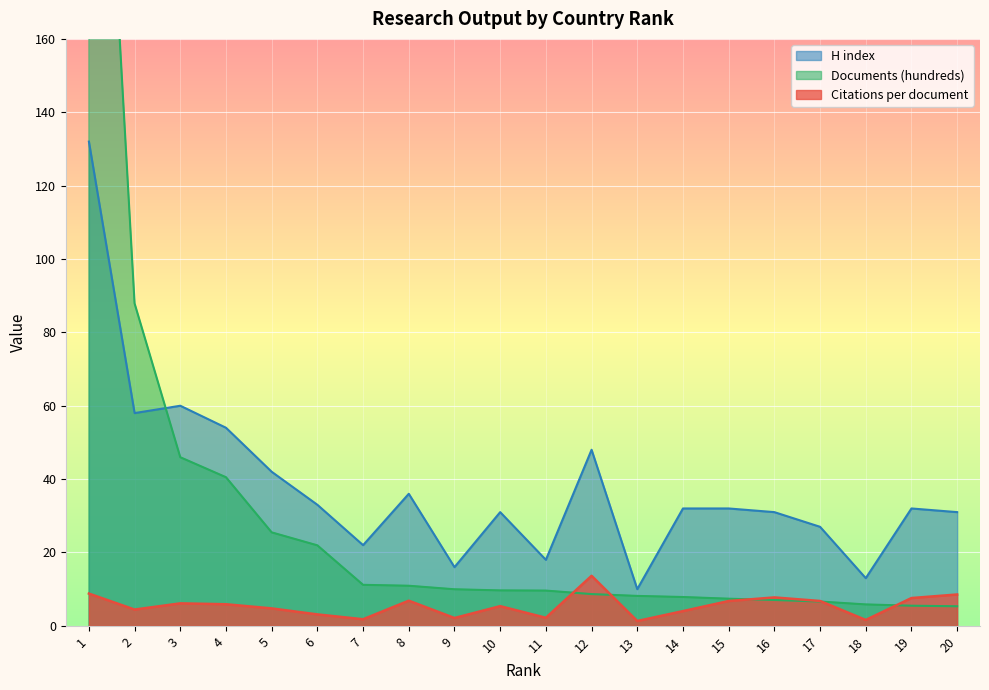

Is it true that H index equals 22.0 at 18?

False